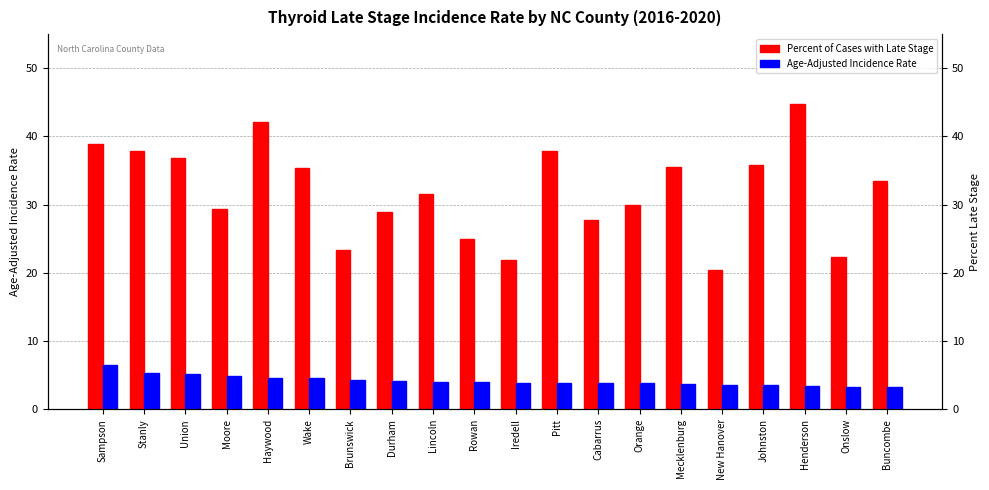

The value of Age-Adjusted Incidence Rate at Buncombe is 3.3. True or false?

True